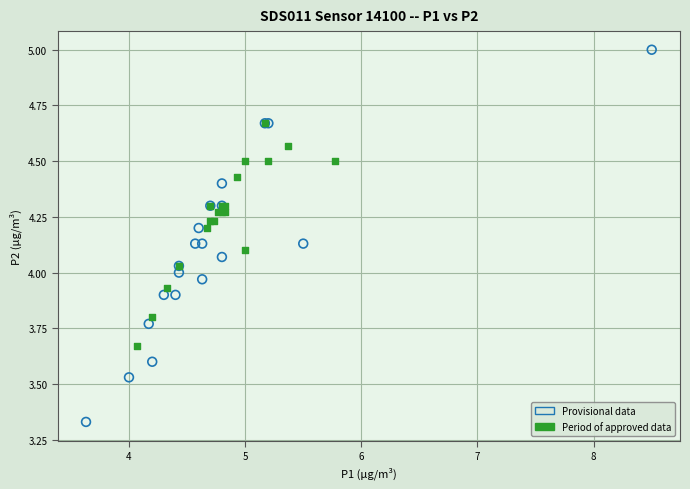

Which series has the largest Y range (max minus min)?

Provisional data